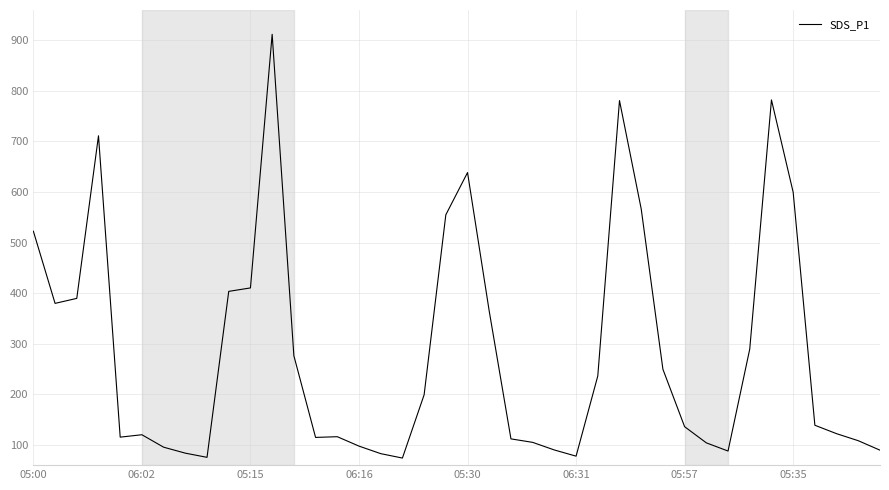

What is the minimum value shown in the chart?

74.0